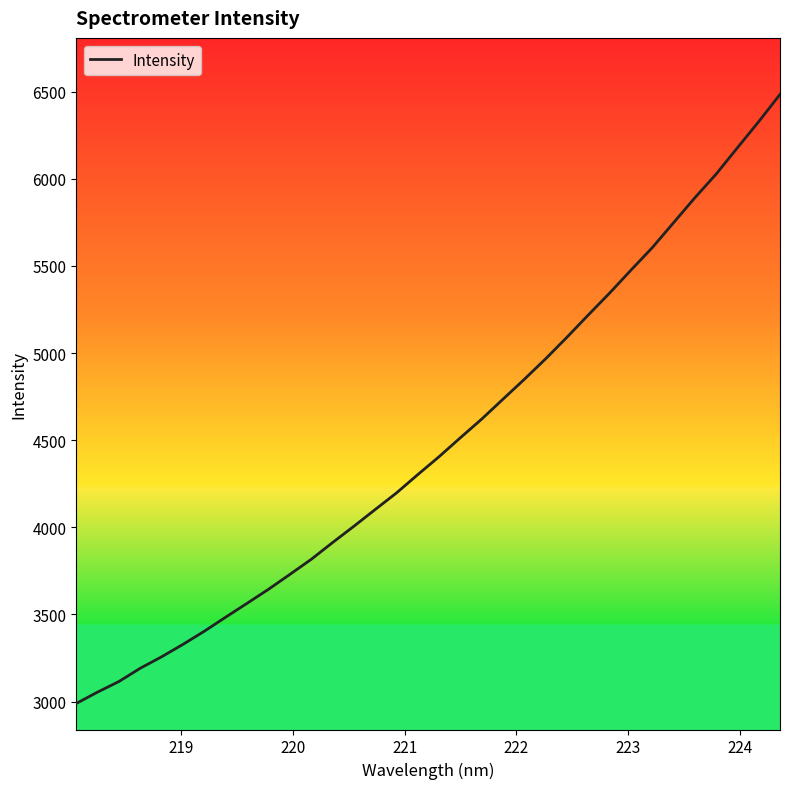

What is the difference between the maximum and minimum values?

3495.4